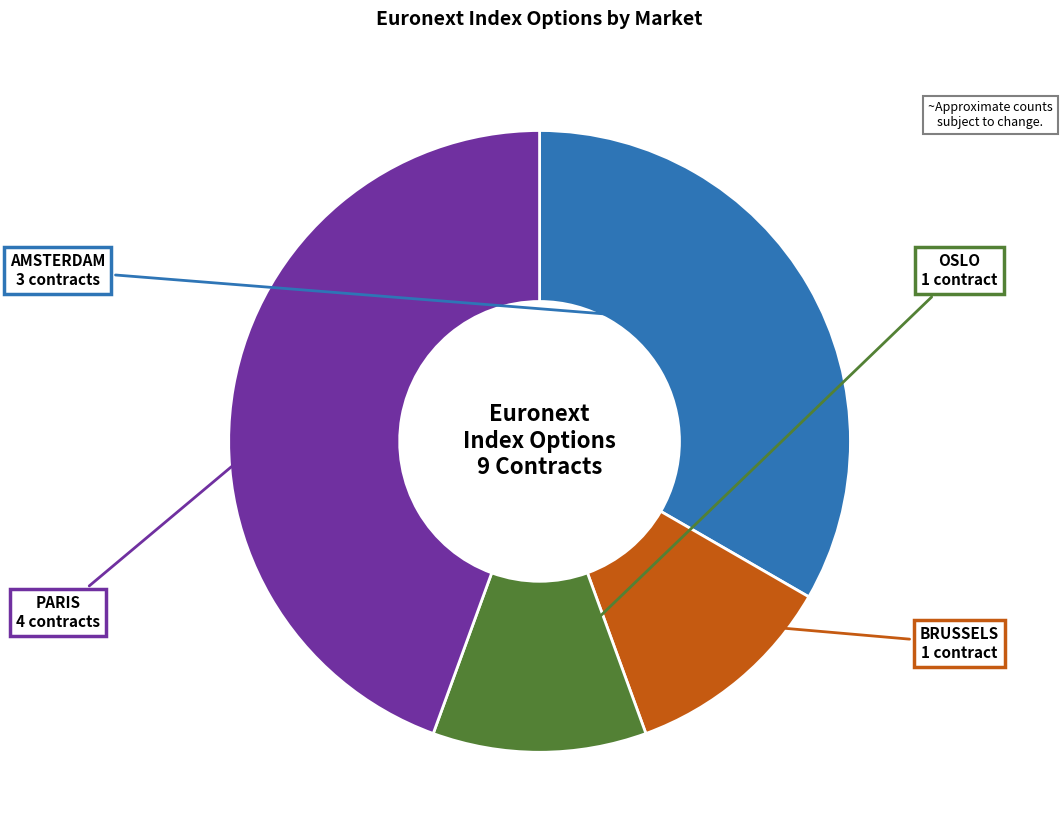

Does any single category account for the majority?

No